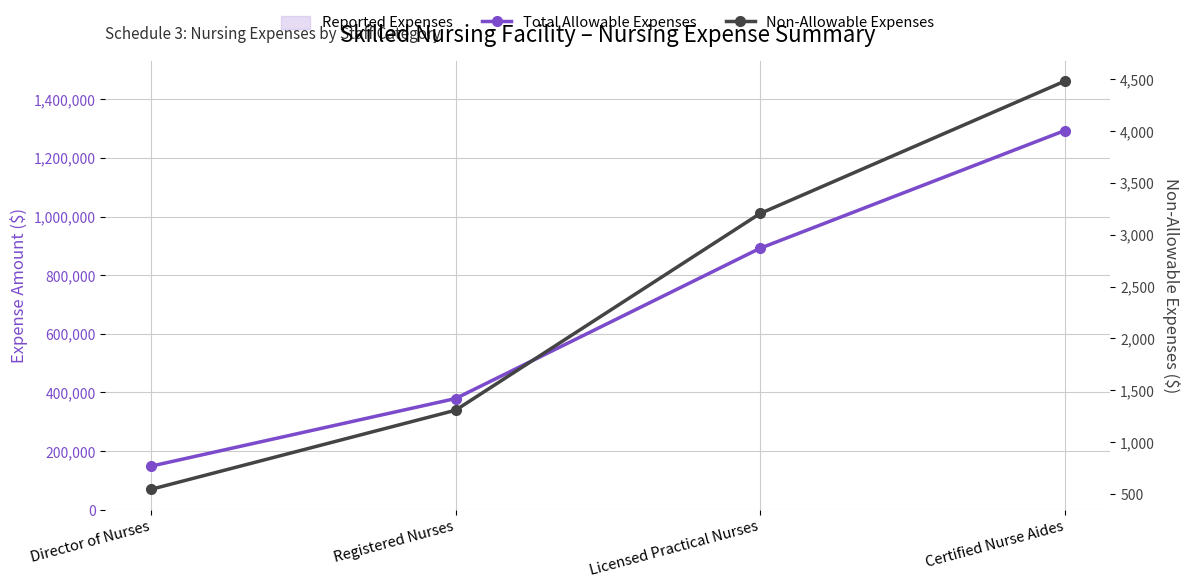

Rank the series by their maximum value, from highest to lowest.

Total Allowable Expenses, Non-Allowable Expenses